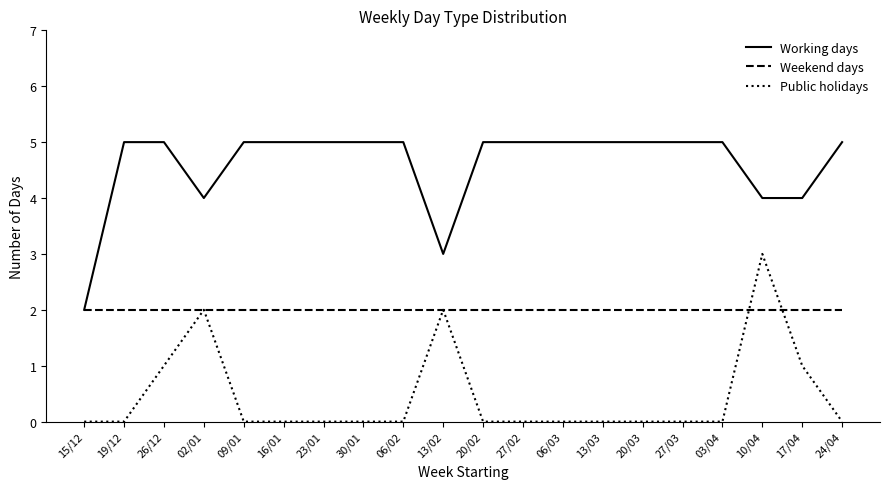

Is the value of Working days at 02/01 greater than the value of Weekend days at 20/03?

Yes